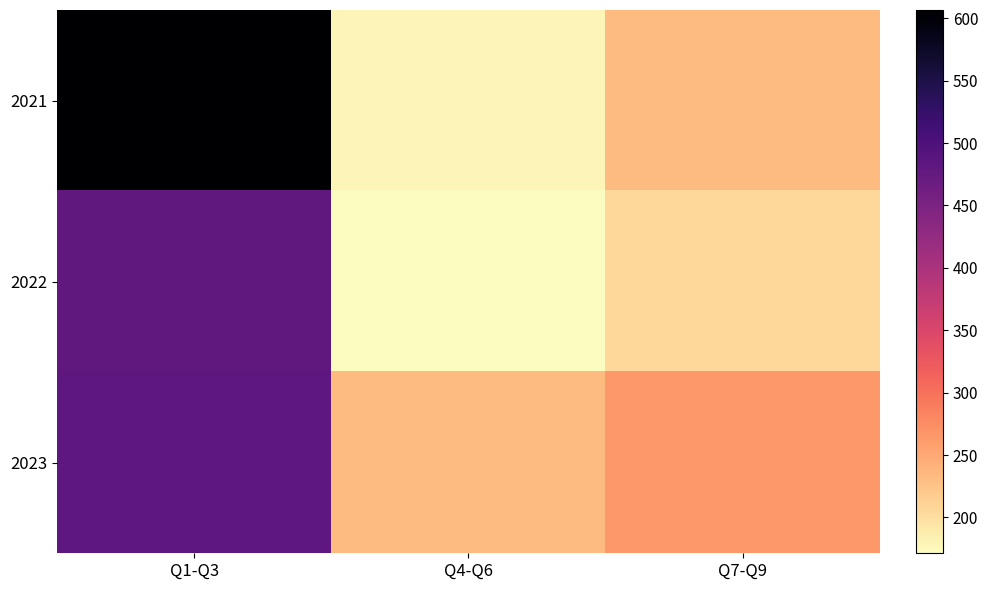

Between Q4-Q6 and Q7-Q9, which series saw the biggest shift?

2021